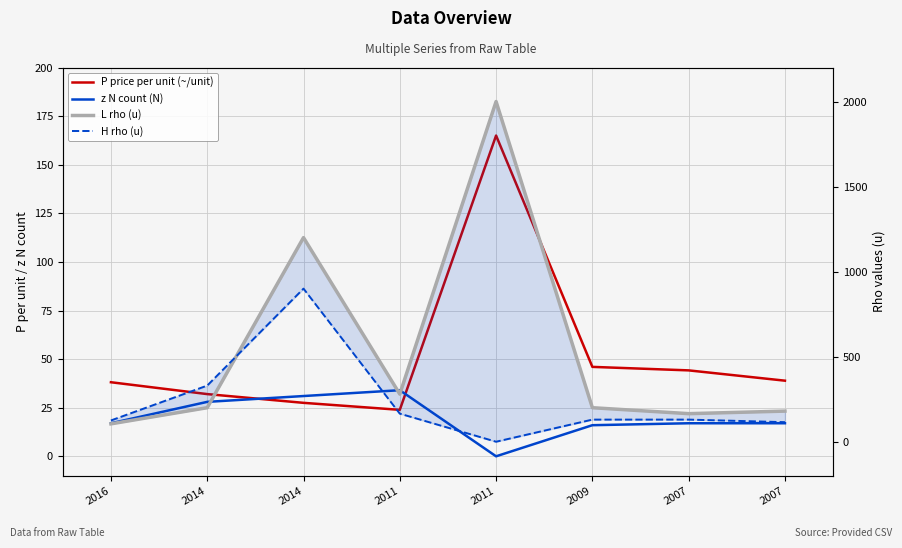

True or false: L rho (u) has more than 2 interior local peaks.

False